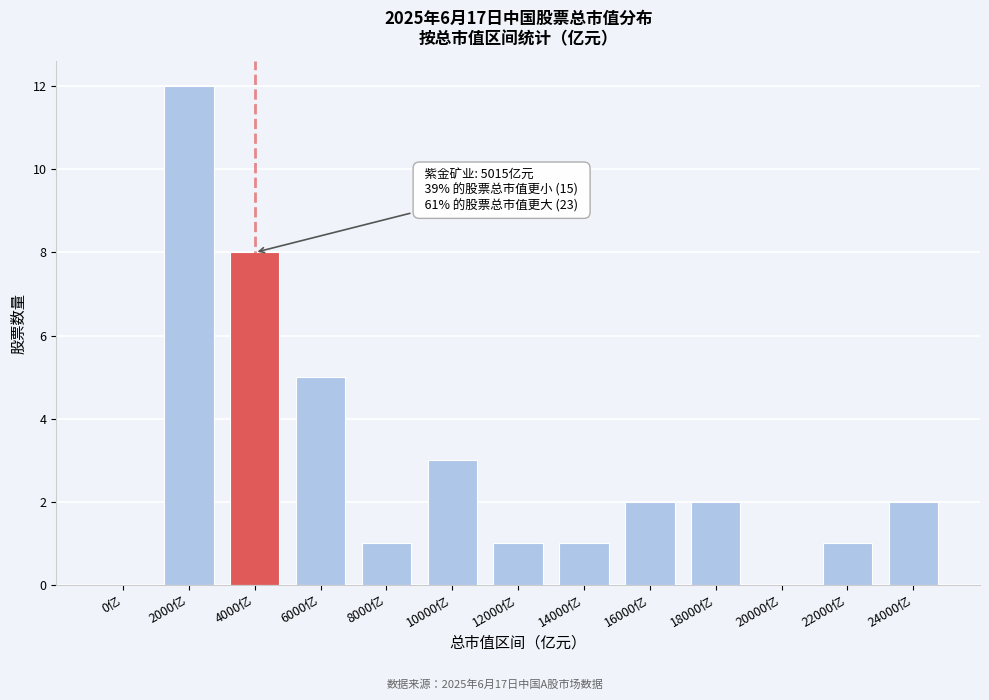

Reading right to left, extract all data points from this chart.

24000亿=2	22000亿=1	20000亿=0	18000亿=2	16000亿=2	14000亿=1	12000亿=1	10000亿=3	8000亿=1	6000亿=5	4000亿=8	2000亿=12	0亿=0